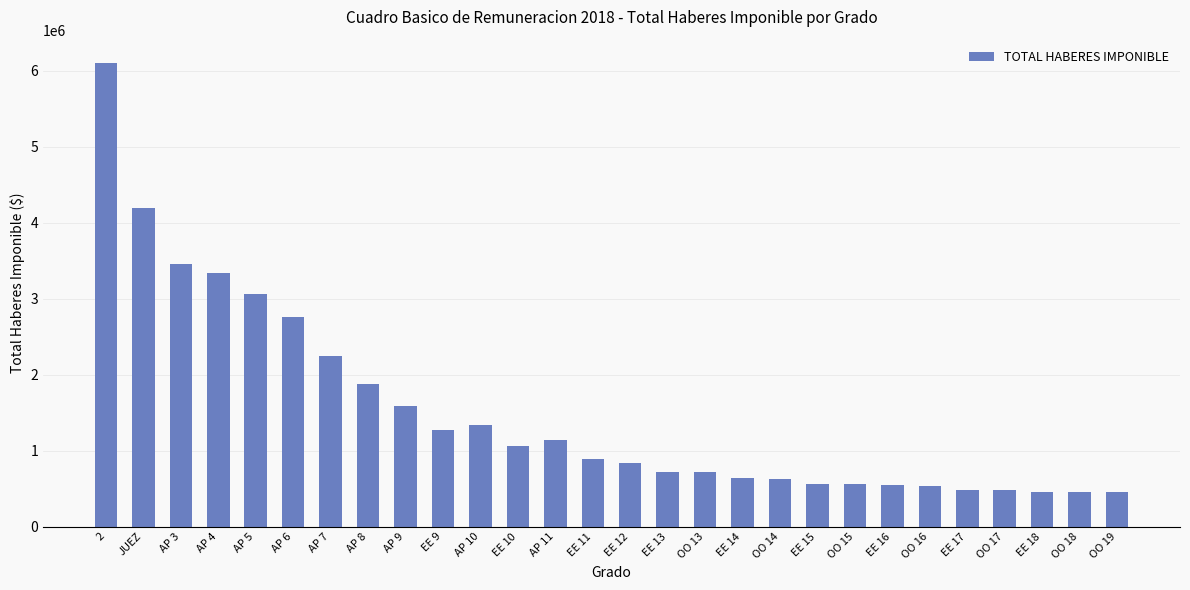

How many series are shown in this chart?

1